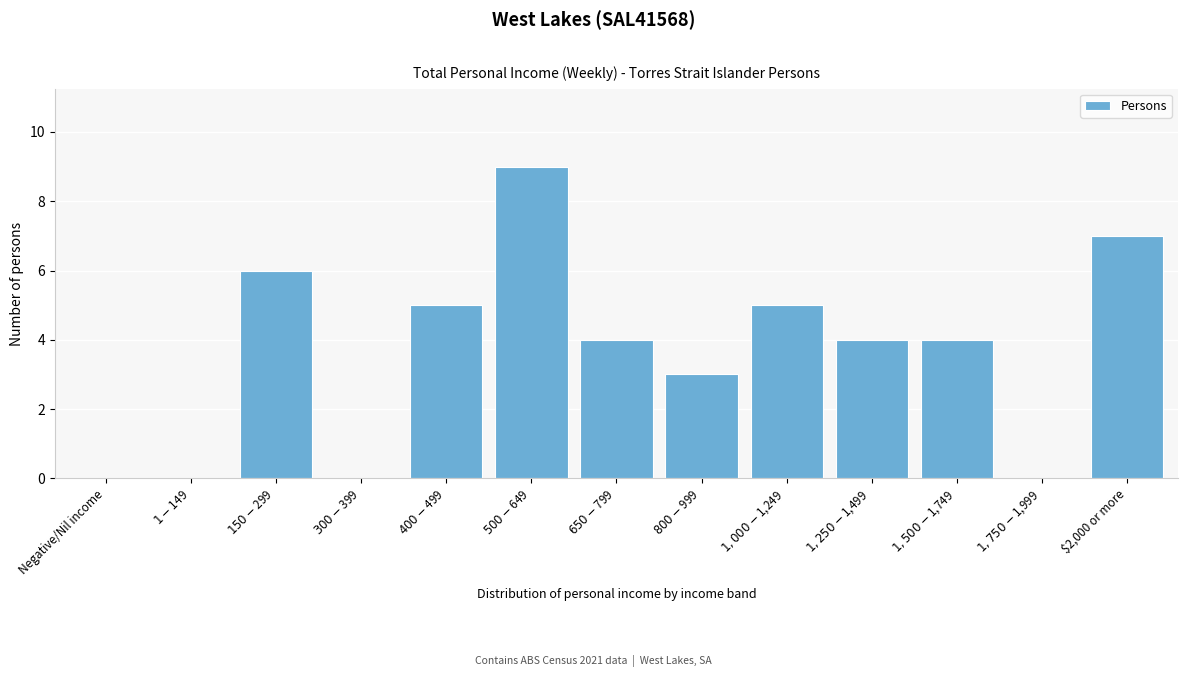

What is the maximum value shown in the chart?

9